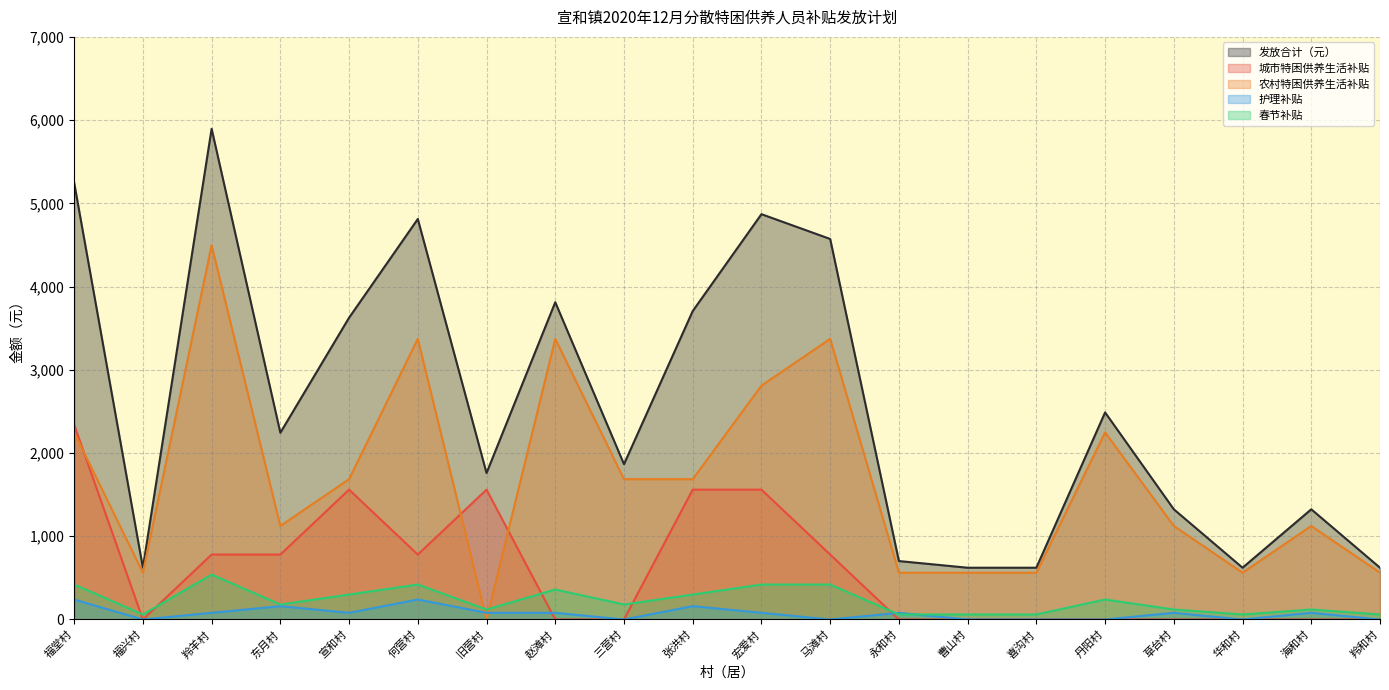

What are all the series names shown in the legend?

发放合计（元）, 城市特困供养生活补贴, 农村特困供养生活补贴, 护理补贴, 春节补贴